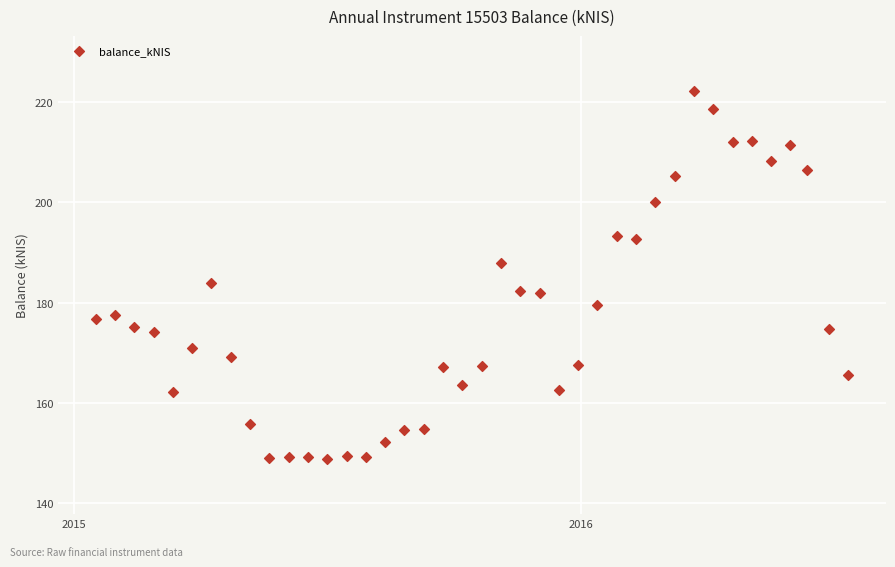

What Y value in the scatter plot is closest to 185?

184.0